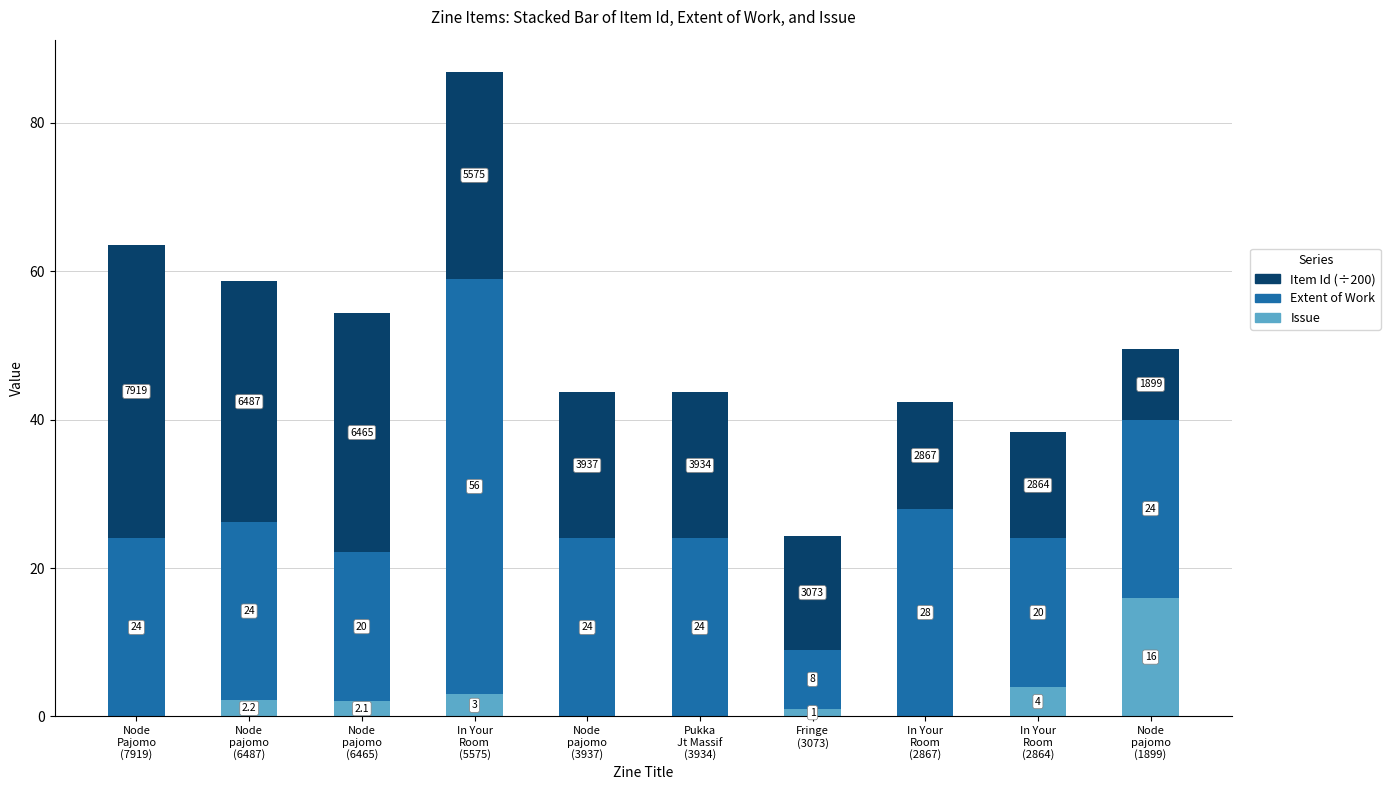

Are the bars horizontal?

No